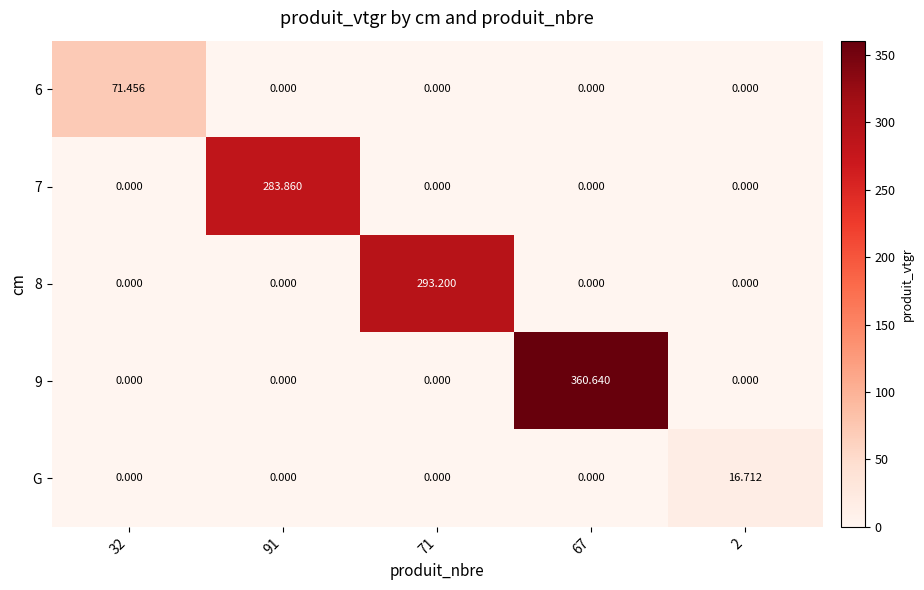

How many values in 8 are above zero?

1